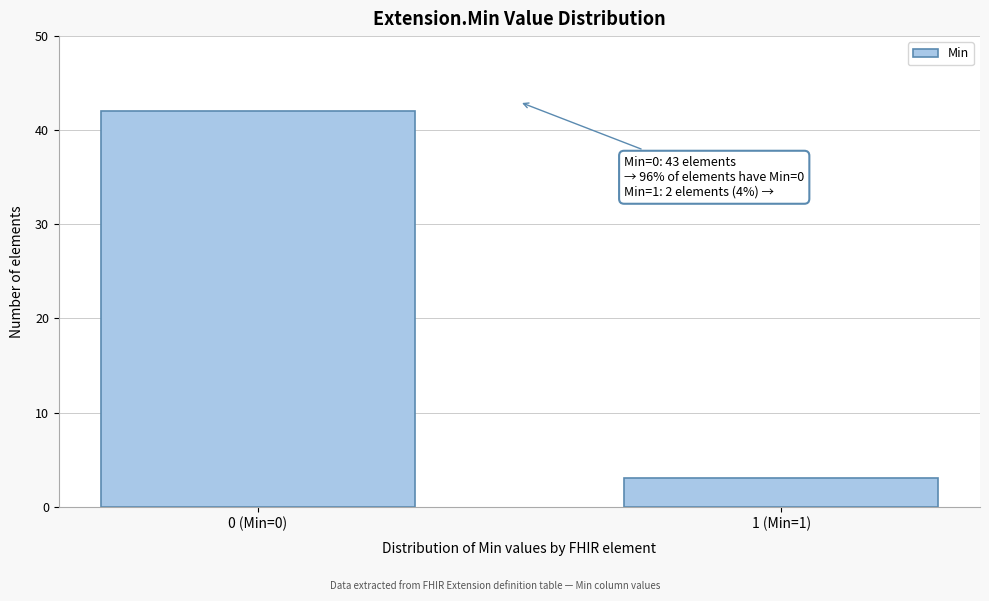

Reading left to right, transcribe all the data shown in this chart.

0 (Min=0)=42	1 (Min=1)=3